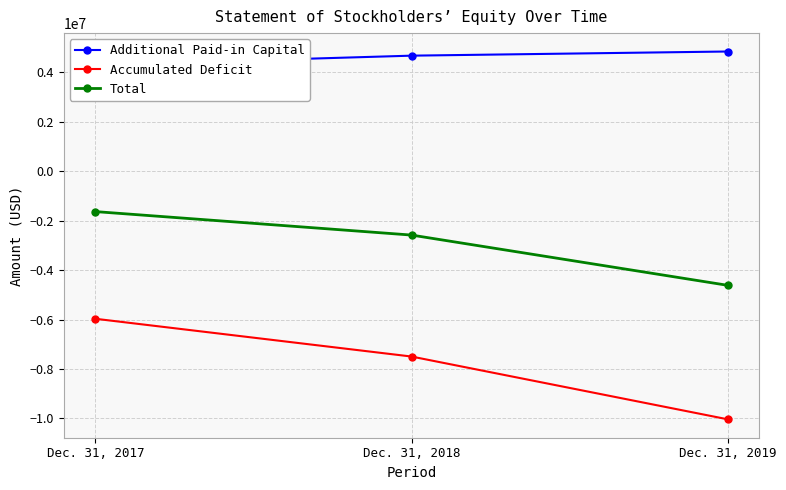

Reading left to right, what are all the values shown in this chart?

Additional Paid-in Capital: 4300514	4678823	4847012
Accumulated Deficit: -5970024	-7499045	-10040367
Total: -1632080	-2582711	-4617321